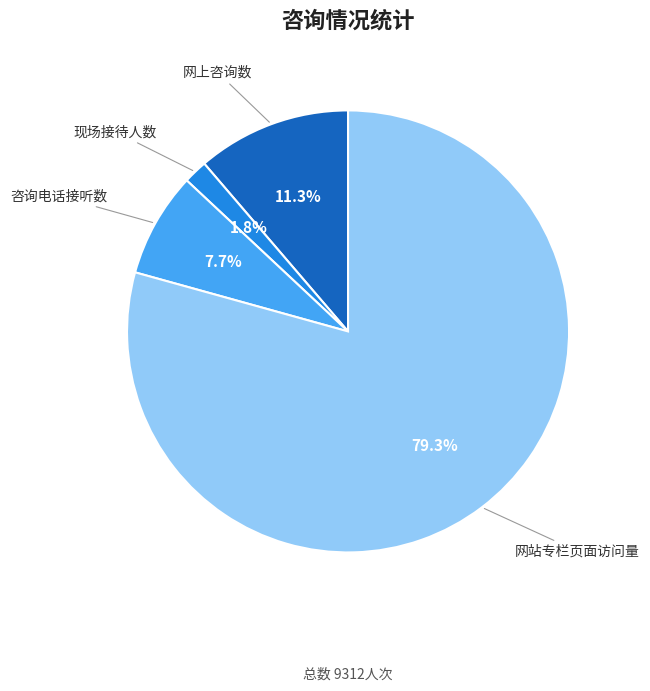

Is there a majority slice in this chart?

Yes